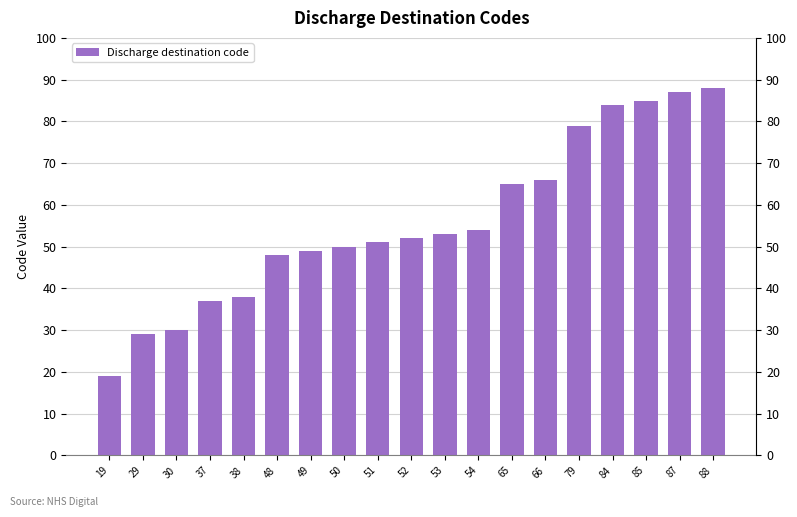

Where does the data first go above 52?

53